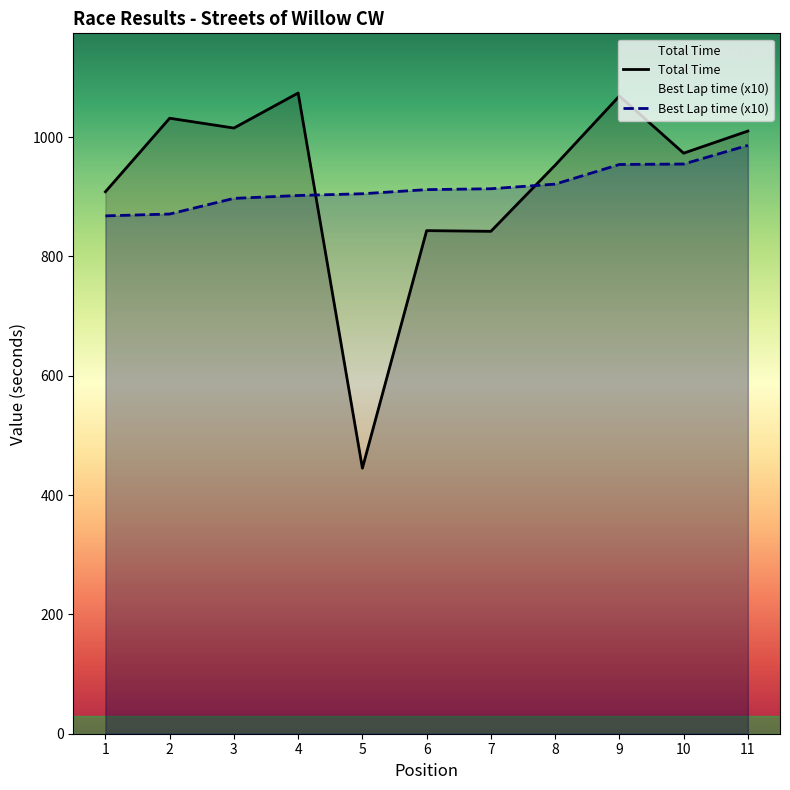

Read the Total Time value at 9.

1068.8